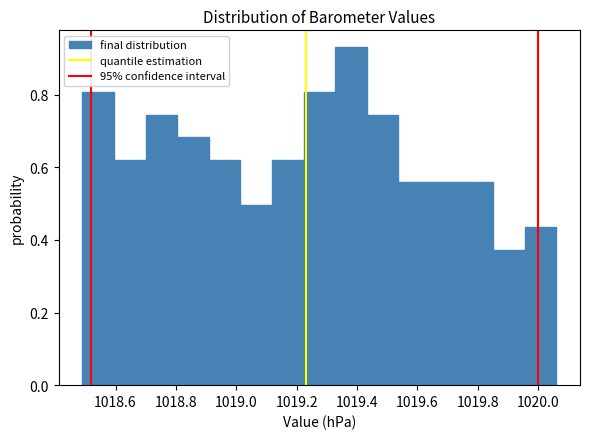

What is the height of the bar covering 1019.44 to 1019.54 on the x-axis? Neither the bar edges nor the heights are printed on the chart, so give them approximately, as read against the axes.

0.74